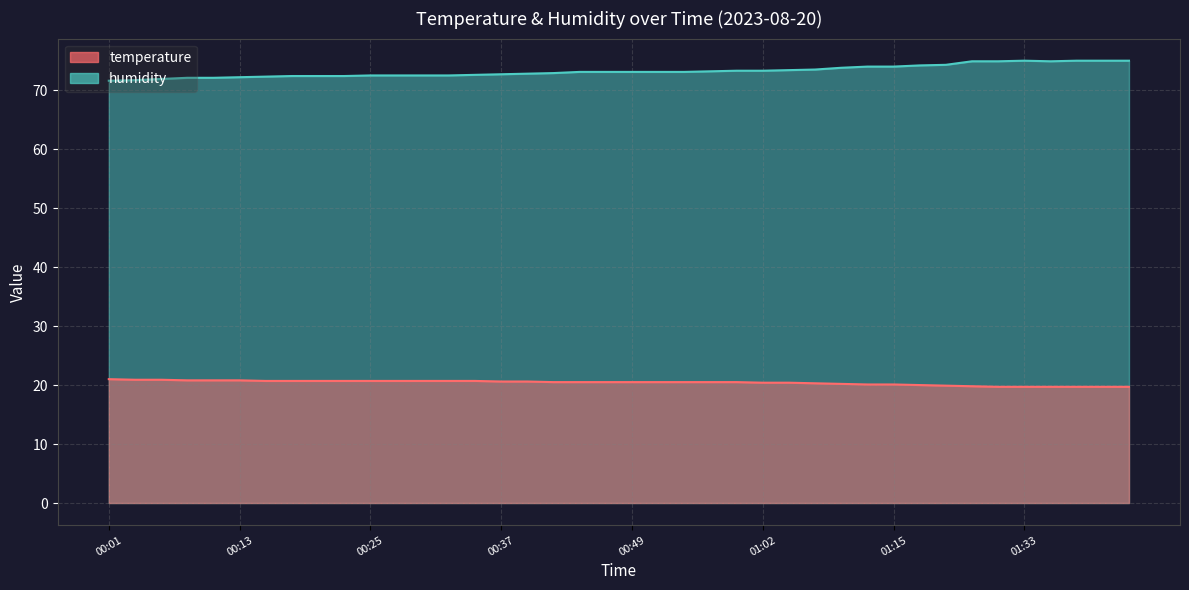

Rank the series by their average value, from lowest to highest.

temperature, humidity